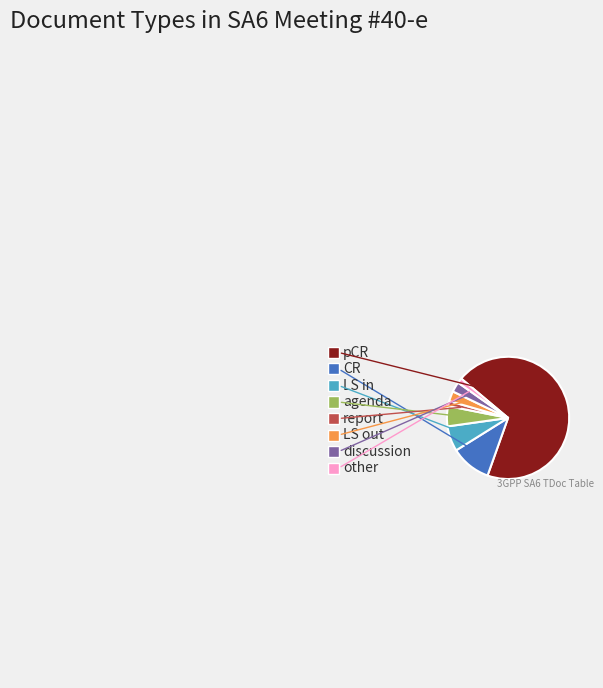

To the nearest percent, what is the difference between the LS in and pCR slice percentages?

63%